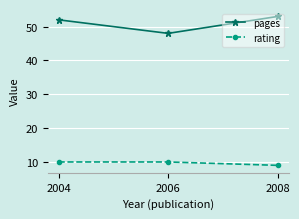

Reading left to right, transcribe all the data shown in this chart.

pages: 2004=52	2006=48	2008=53
rating: 2004=10	2006=10	2008=9